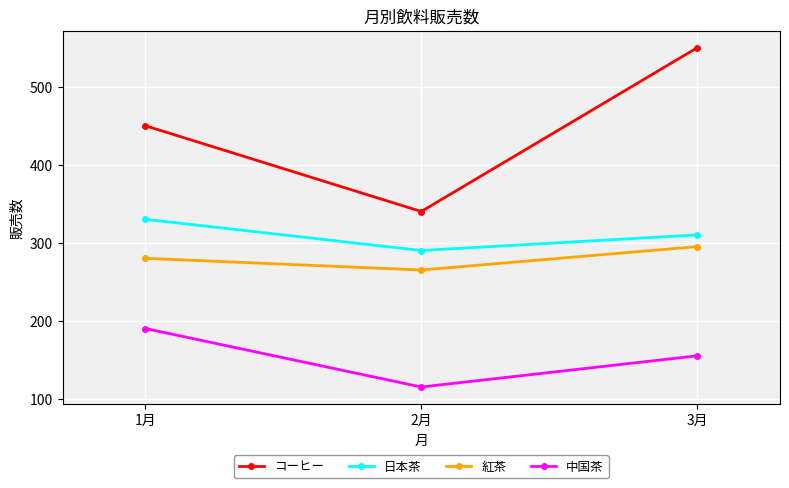

What is the label of the 1st point from the right?

3月